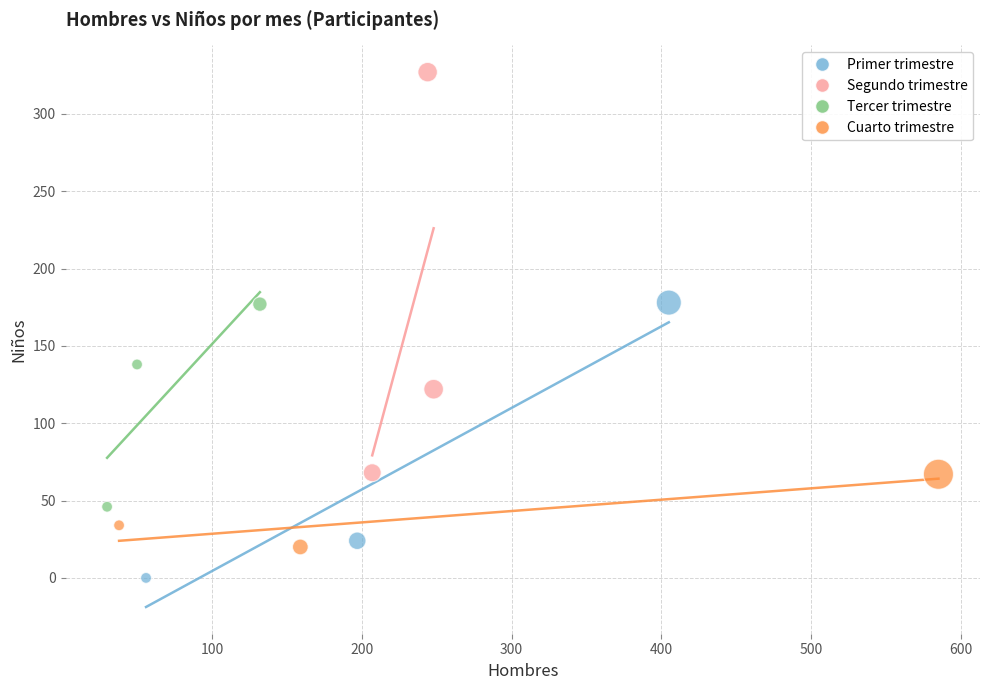

Which series reaches the maximum Y coordinate?

Segundo trimestre